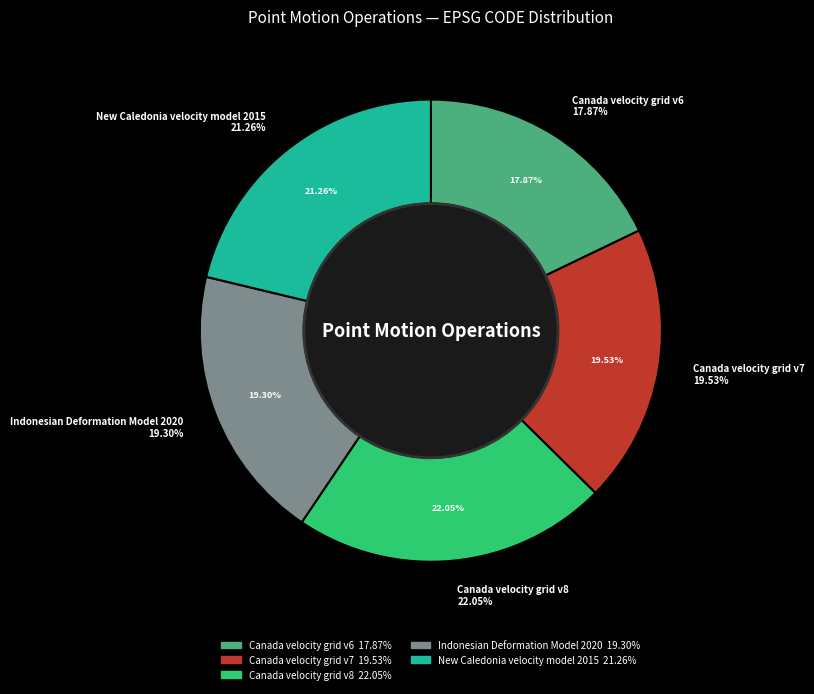

What is the ratio of the value at New Caledonia velocity model 2015 to the value at Canada velocity grid v8?

1.0